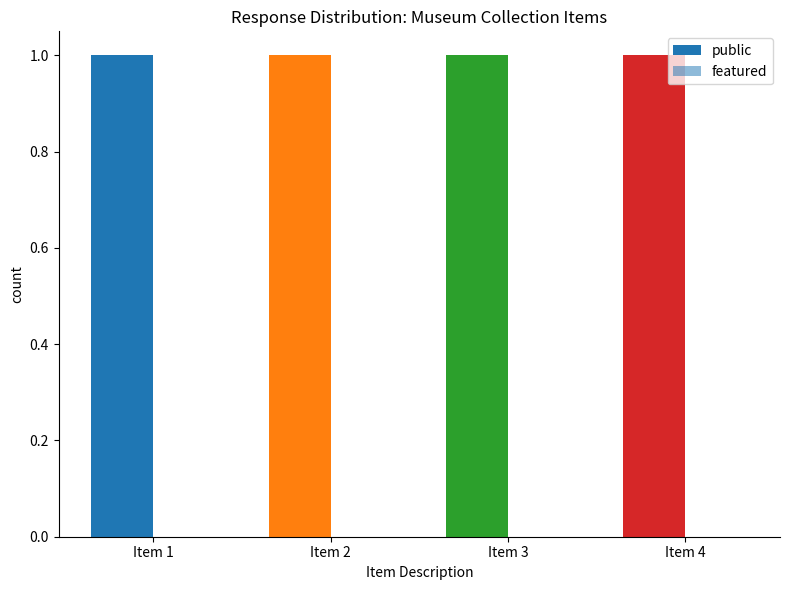

Reading left to right, list all the values displayed in this chart.

public: Item 1=1	Item 2=1	Item 3=1	Item 4=1
featured: Item 1=0	Item 2=0	Item 3=0	Item 4=0